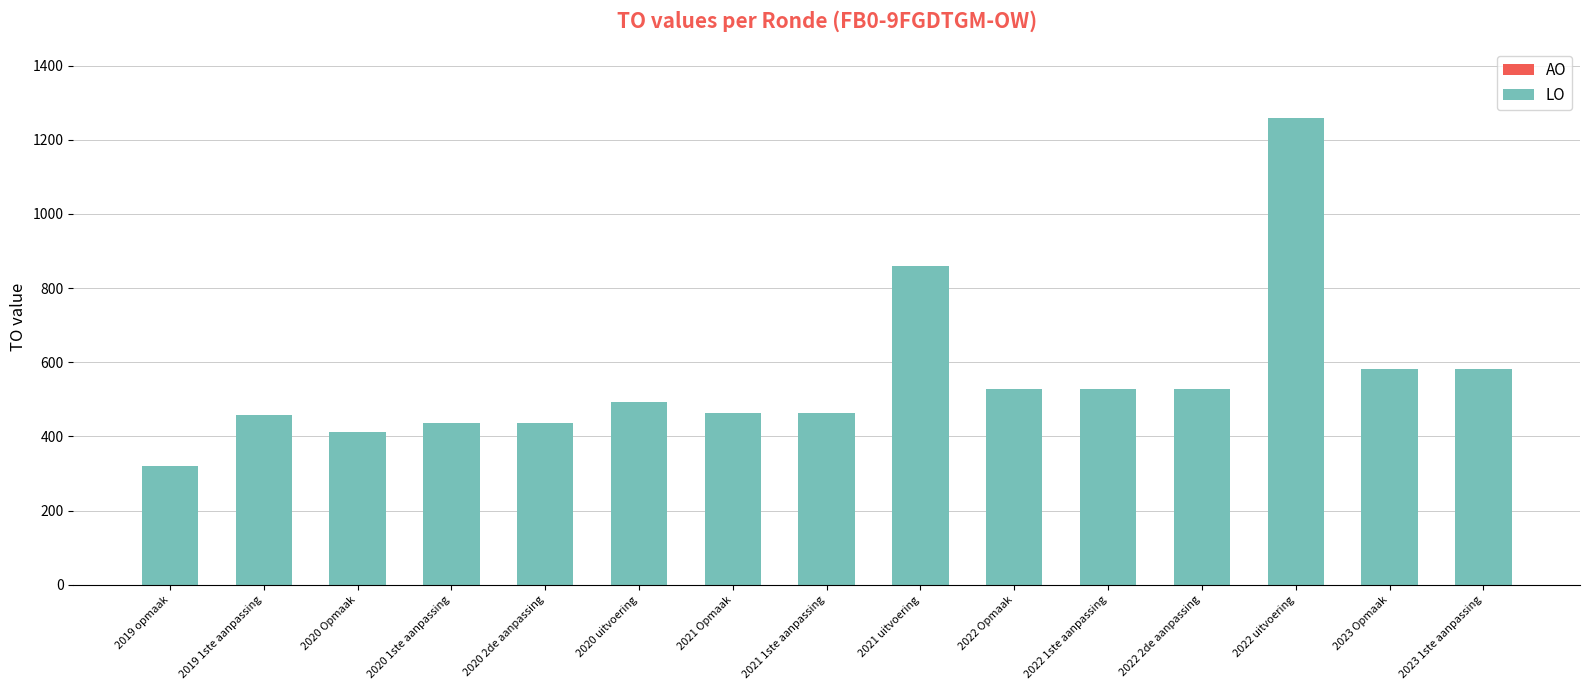

Which category has the highest value across all series?

2022 uitvoering